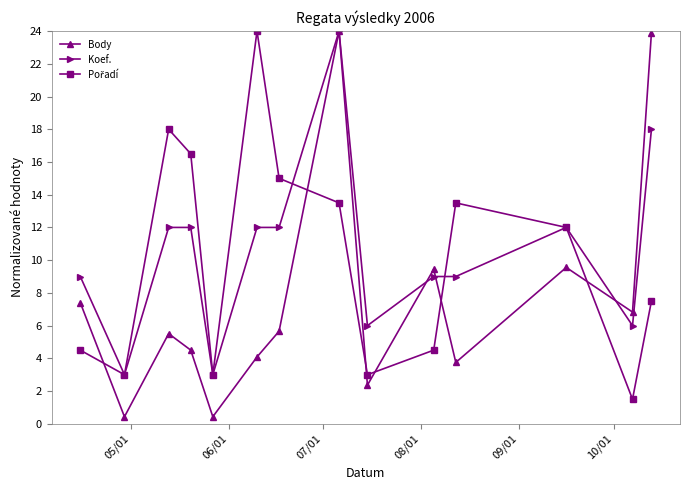

What is the maximum value for Koef.?

24.0